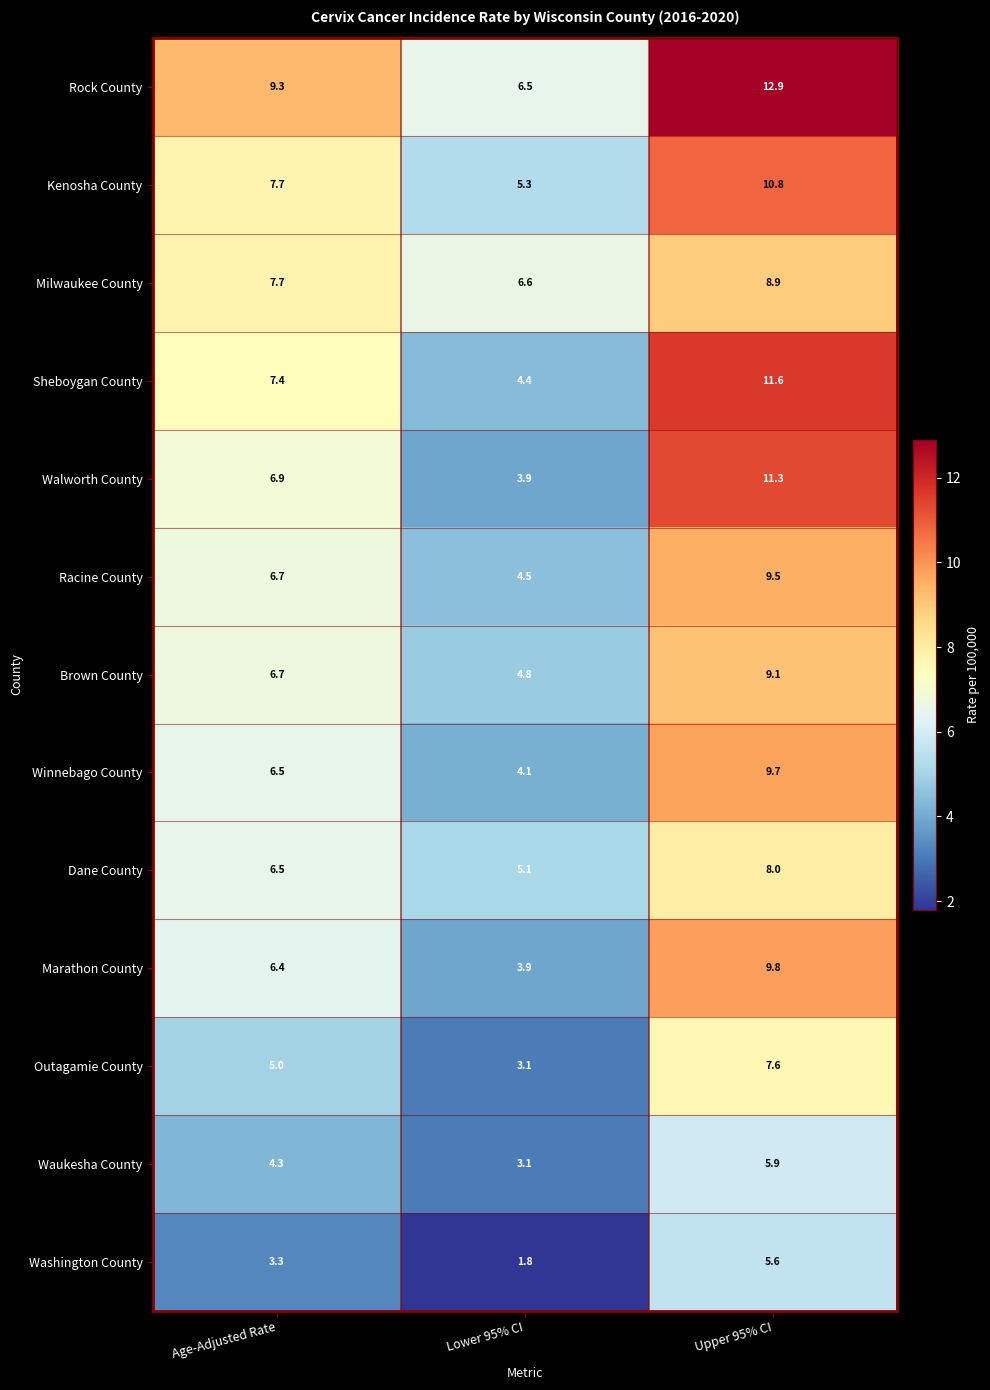

What is the difference between the highest and lowest values at Age-Adjusted Rate?

6.0